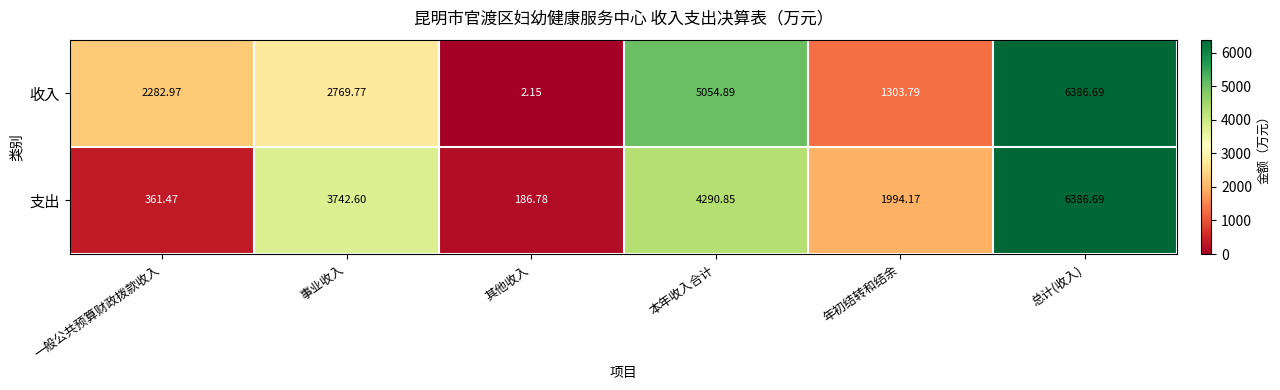

What is the maximum value shown in the chart?

6386.7